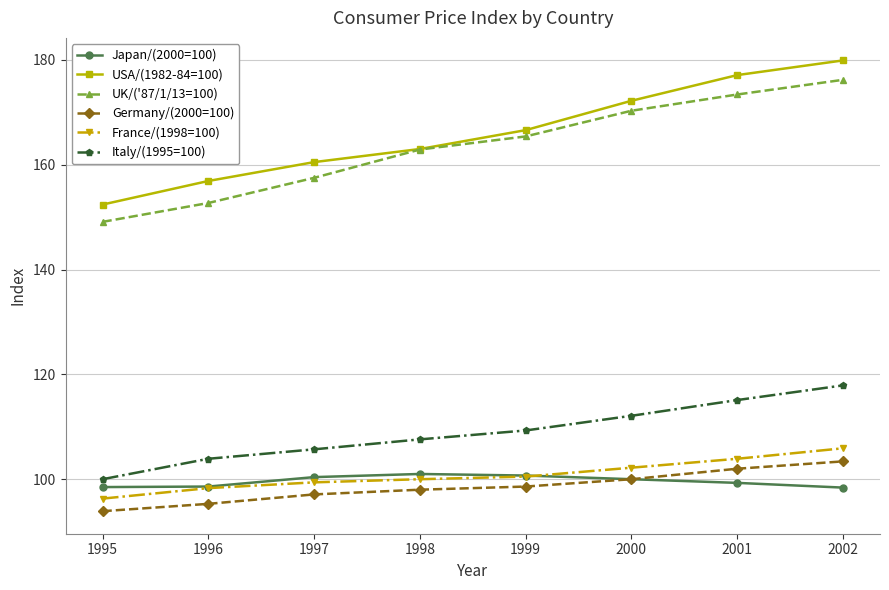

At which category does the chart reach its minimum across all series?

1995